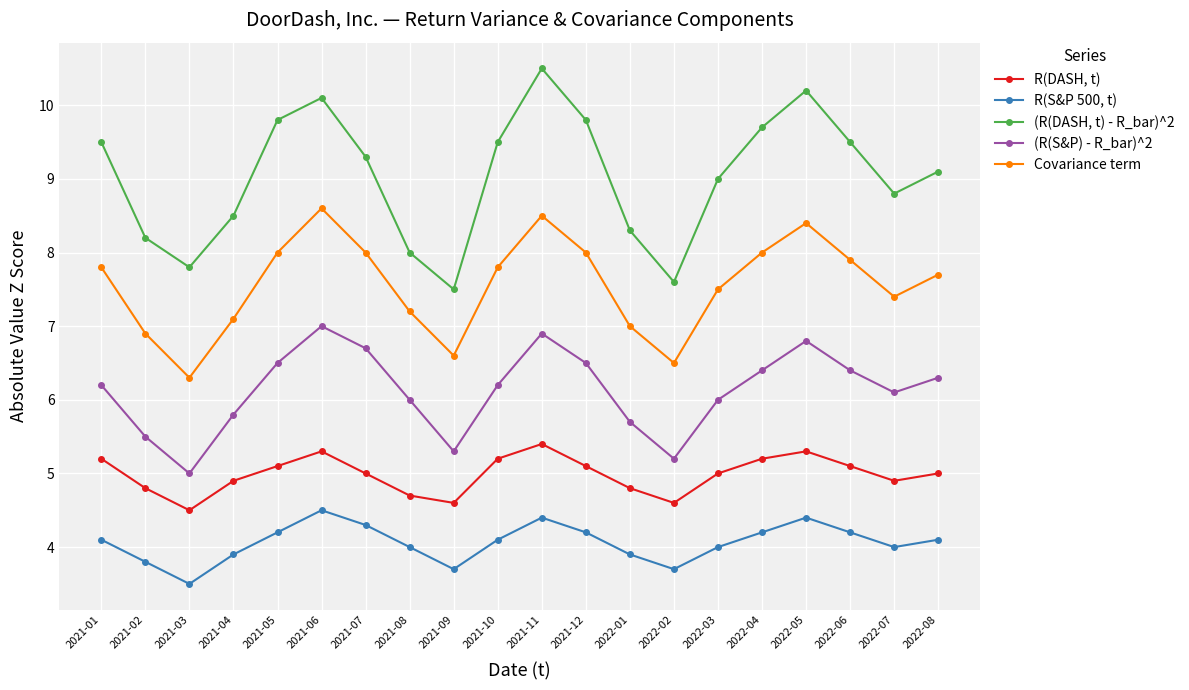

How many series are shown in this chart?

5